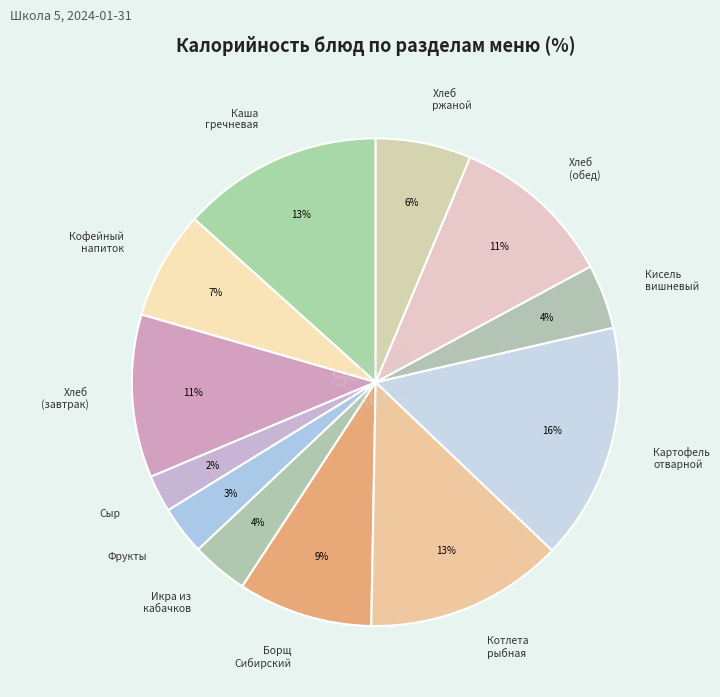

How many segments does this pie chart have?

12